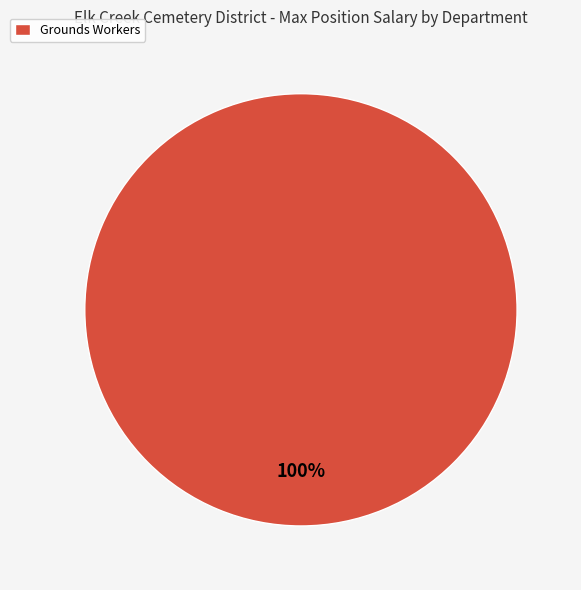

Which slice represents more than half of the pie?

Grounds Workers